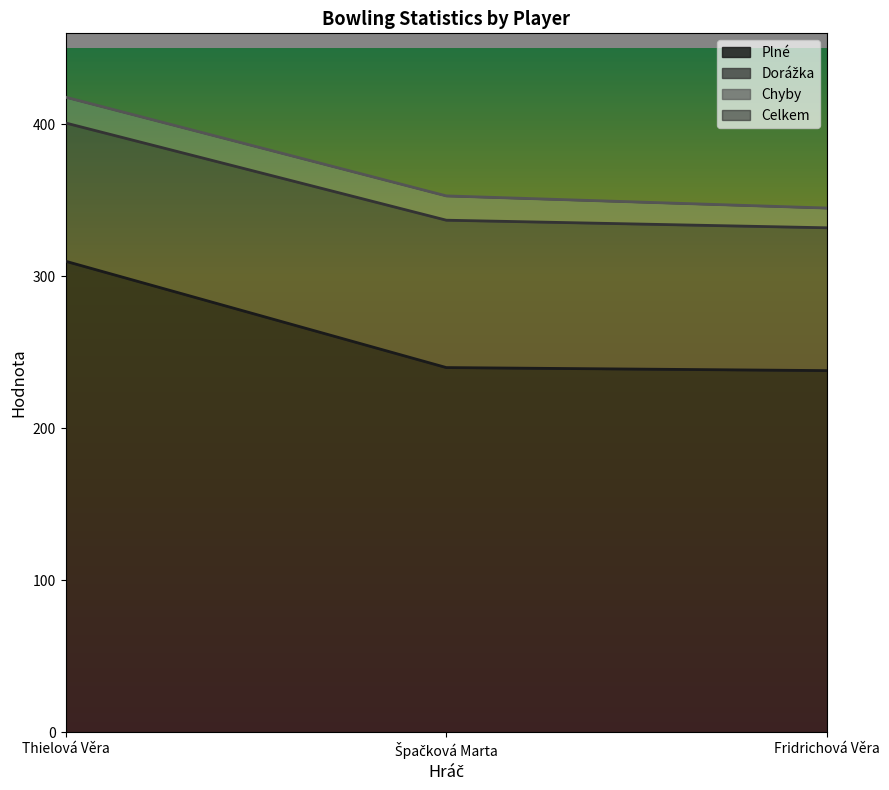

Which category has the highest value in the Plné series?

Thielová Věra